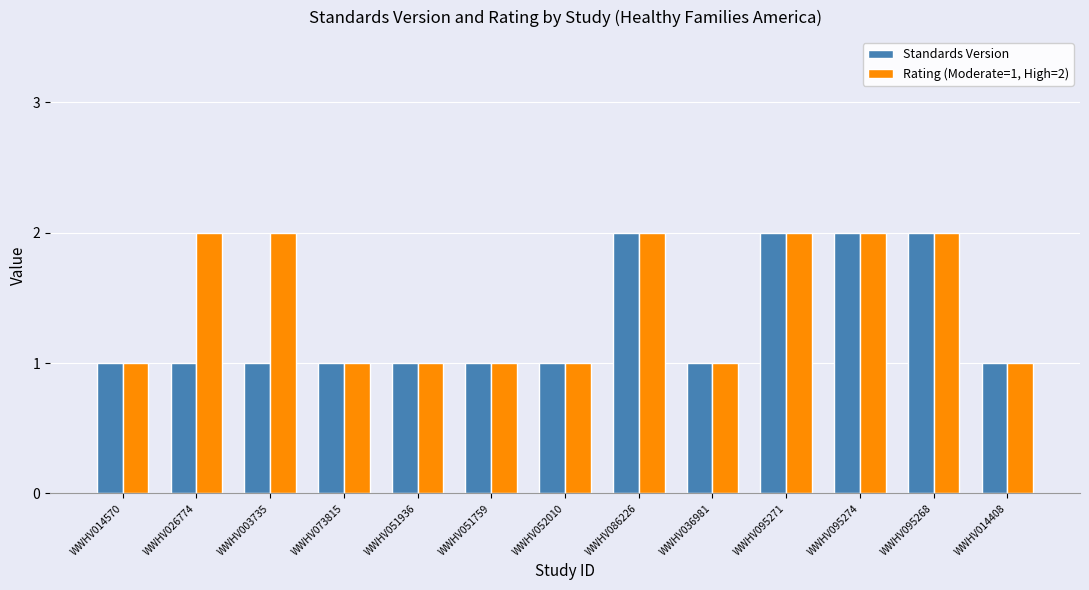

List the series in order of their overall mean, lowest first.

Standards Version, Rating (Moderate=1, High=2)